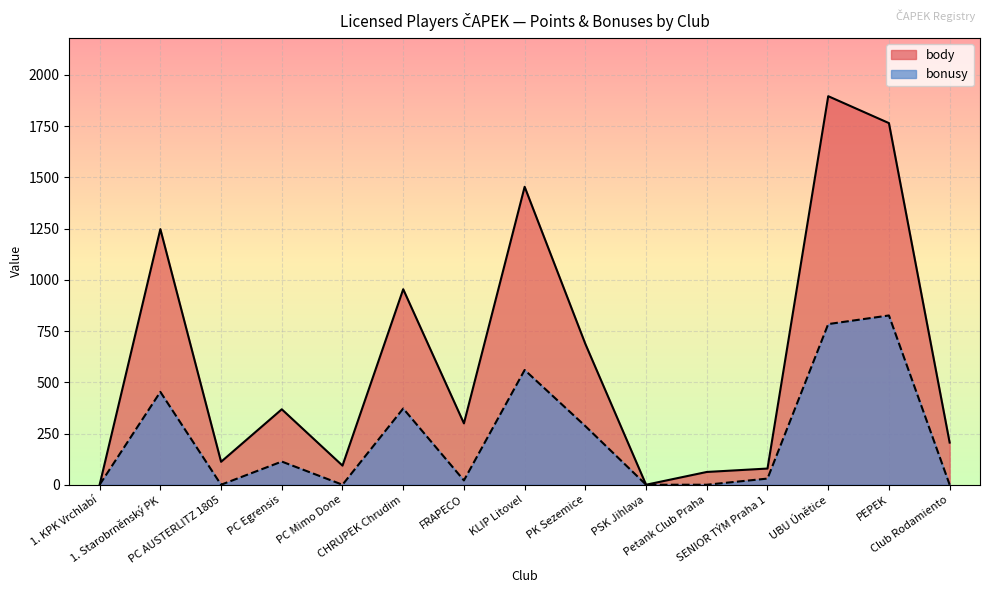

True or false: bonusy and body intersect in this chart.

False